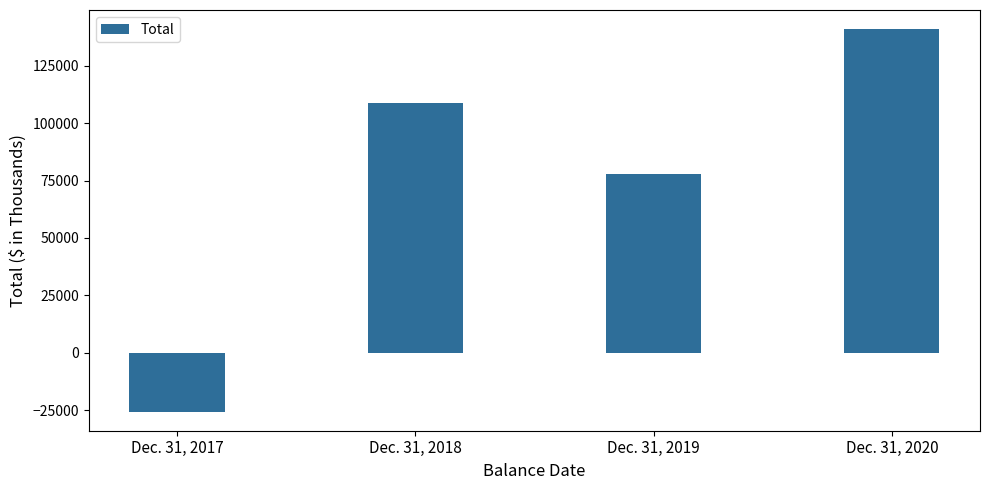

List the labels in order of value, largest first.

Dec. 31, 2020, Dec. 31, 2018, Dec. 31, 2019, Dec. 31, 2017